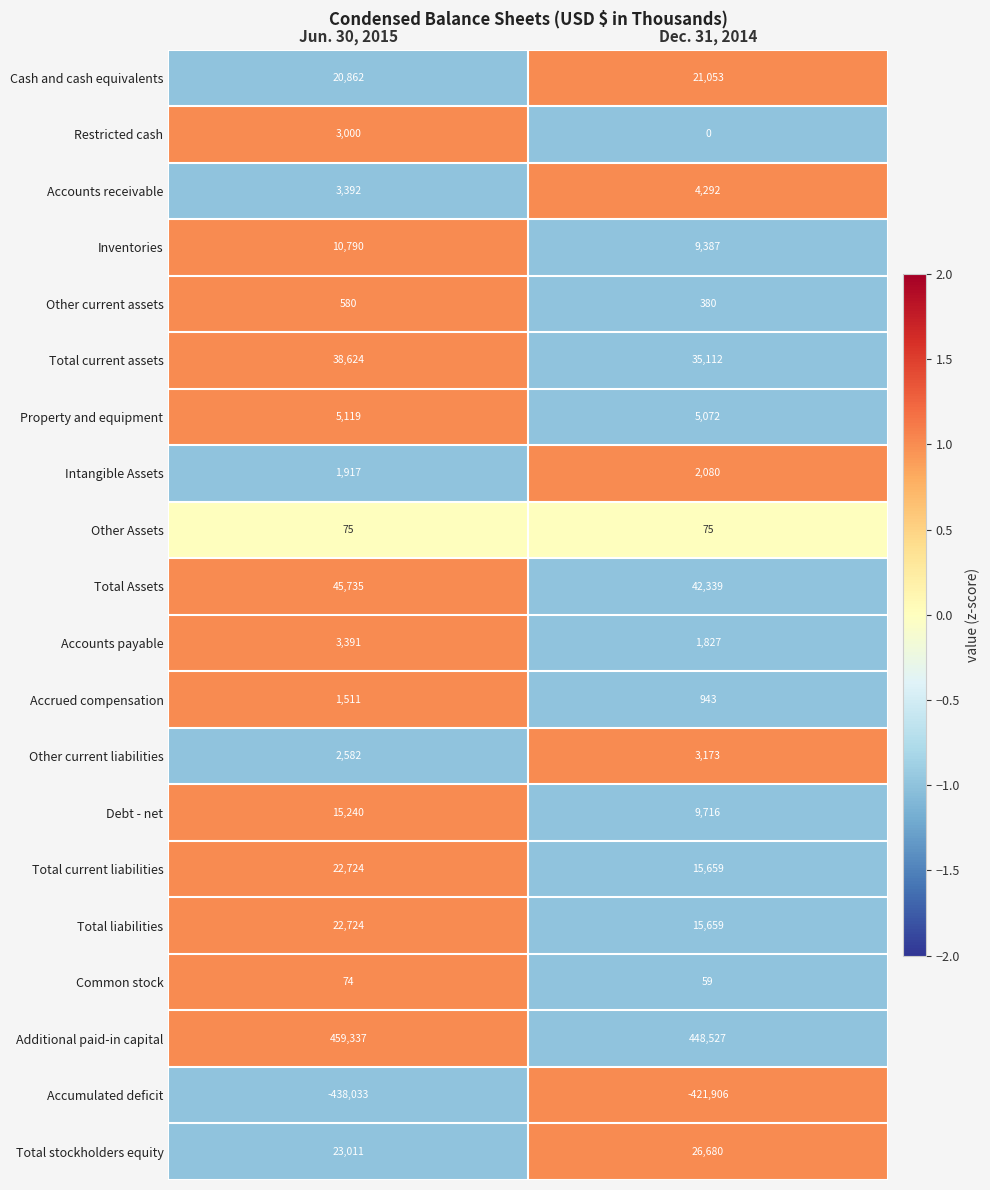

What is the difference between the highest and lowest values at Jun. 30, 2015?

897370